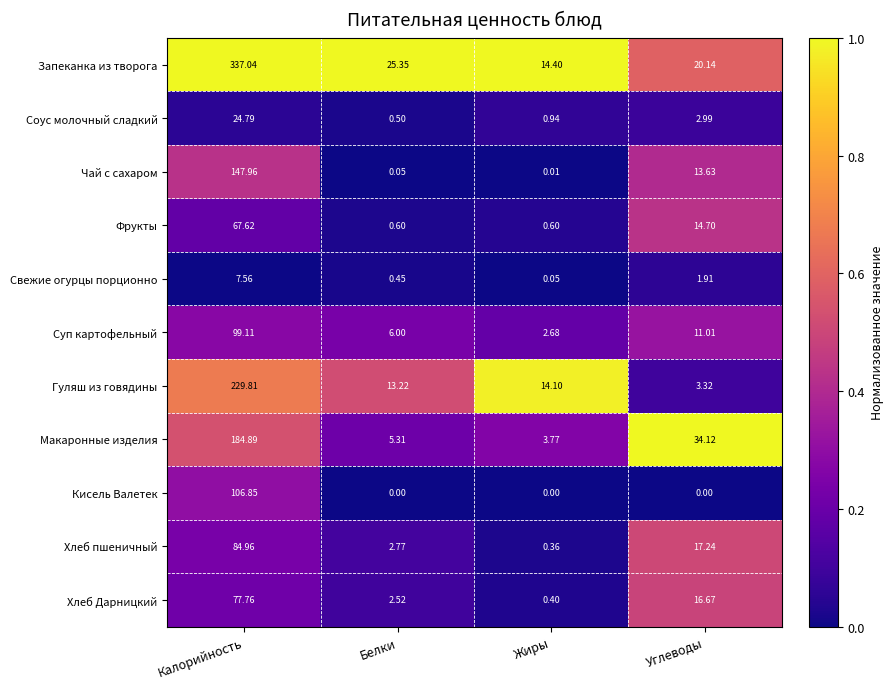

At how many categories does at least one series exceed 0?

4